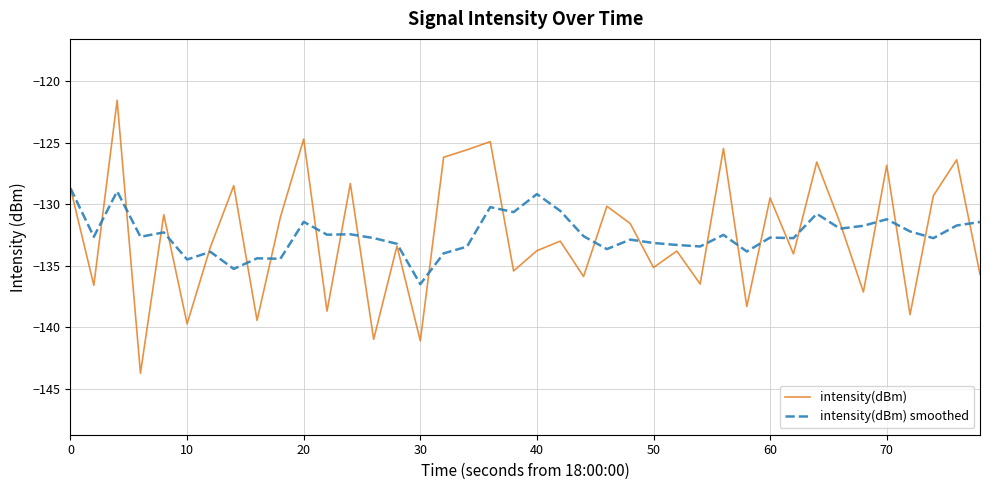

What are all the series names shown in the legend?

intensity(dBm), intensity(dBm) smoothed